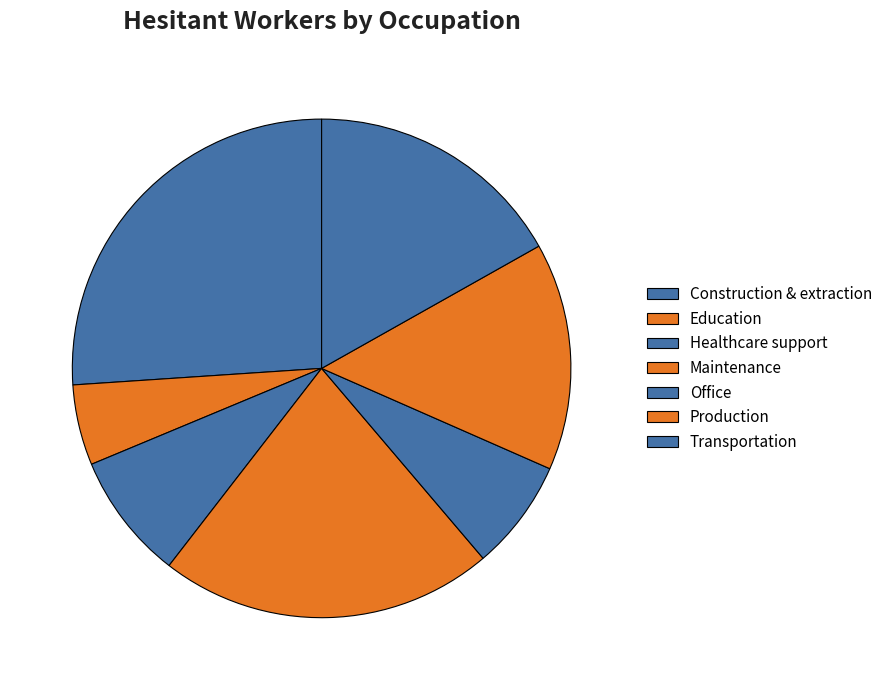

Which category has the biggest portion of the pie?

Construction & extraction